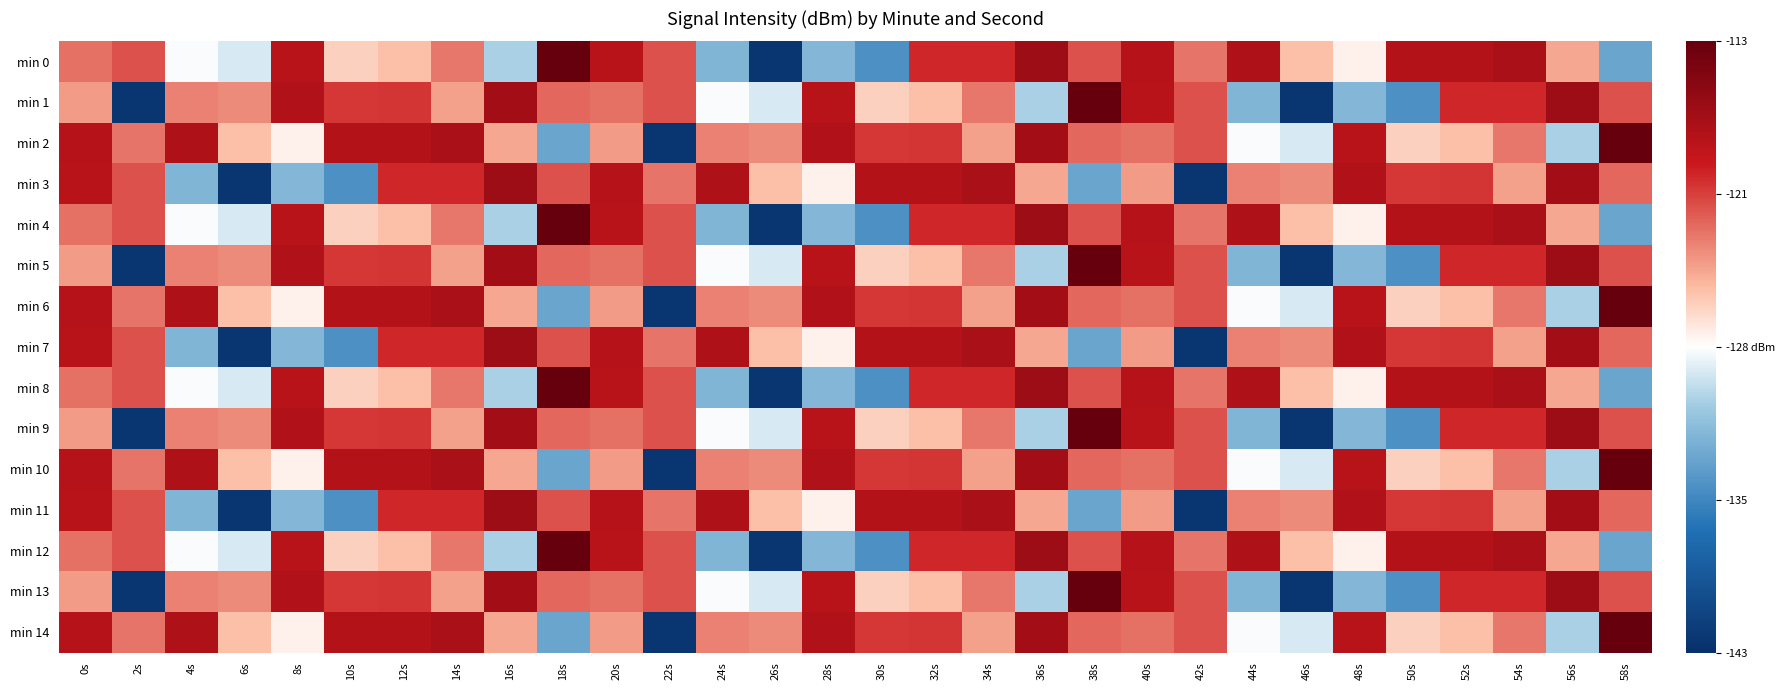

Reading left to right, extract all data points from this chart.

min 0: 0s=0.2	2s=0.2	4s=-0.0	6s=-0.0	8s=0.3	10s=0.1	12s=0.1	14s=0.2	16s=-0.1	18s=0.5	20s=0.3	22s=0.2	24s=-0.1	26s=-0.5	28s=-0.1	30s=-0.2	32s=0.3	34s=0.3	36s=0.4	38s=0.2	40s=0.3	42s=0.2	44s=0.4	46s=0.1	48s=0.0	50s=0.3	52s=0.3	54s=0.4	56s=0.1	58s=-0.2
min 1: 0s=0.1	2s=-0.5	4s=0.2	6s=0.2	8s=0.4	10s=0.3	12s=0.3	14s=0.1	16s=0.4	18s=0.2	20s=0.2	22s=0.2	24s=-0.0	26s=-0.0	28s=0.3	30s=0.1	32s=0.1	34s=0.2	36s=-0.1	38s=0.5	40s=0.3	42s=0.2	44s=-0.1	46s=-0.5	48s=-0.1	50s=-0.2	52s=0.3	54s=0.3	56s=0.4	58s=0.2
min 2: 0s=0.3	2s=0.2	4s=0.4	6s=0.1	8s=0.0	10s=0.3	12s=0.3	14s=0.4	16s=0.1	18s=-0.2	20s=0.1	22s=-0.5	24s=0.2	26s=0.2	28s=0.4	30s=0.3	32s=0.3	34s=0.1	36s=0.4	38s=0.2	40s=0.2	42s=0.2	44s=-0.0	46s=-0.0	48s=0.3	50s=0.1	52s=0.1	54s=0.2	56s=-0.1	58s=0.5
min 3: 0s=0.3	2s=0.2	4s=-0.1	6s=-0.5	8s=-0.1	10s=-0.2	12s=0.3	14s=0.3	16s=0.4	18s=0.2	20s=0.3	22s=0.2	24s=0.4	26s=0.1	28s=0.0	30s=0.3	32s=0.3	34s=0.4	36s=0.1	38s=-0.2	40s=0.1	42s=-0.5	44s=0.2	46s=0.2	48s=0.4	50s=0.3	52s=0.3	54s=0.1	56s=0.4	58s=0.2
min 4: 0s=0.2	2s=0.2	4s=-0.0	6s=-0.0	8s=0.3	10s=0.1	12s=0.1	14s=0.2	16s=-0.1	18s=0.5	20s=0.3	22s=0.2	24s=-0.1	26s=-0.5	28s=-0.1	30s=-0.2	32s=0.3	34s=0.3	36s=0.4	38s=0.2	40s=0.3	42s=0.2	44s=0.4	46s=0.1	48s=0.0	50s=0.3	52s=0.3	54s=0.4	56s=0.1	58s=-0.2
min 5: 0s=0.1	2s=-0.5	4s=0.2	6s=0.2	8s=0.4	10s=0.3	12s=0.3	14s=0.1	16s=0.4	18s=0.2	20s=0.2	22s=0.2	24s=-0.0	26s=-0.0	28s=0.3	30s=0.1	32s=0.1	34s=0.2	36s=-0.1	38s=0.5	40s=0.3	42s=0.2	44s=-0.1	46s=-0.5	48s=-0.1	50s=-0.2	52s=0.3	54s=0.3	56s=0.4	58s=0.2
min 6: 0s=0.3	2s=0.2	4s=0.4	6s=0.1	8s=0.0	10s=0.3	12s=0.3	14s=0.4	16s=0.1	18s=-0.2	20s=0.1	22s=-0.5	24s=0.2	26s=0.2	28s=0.4	30s=0.3	32s=0.3	34s=0.1	36s=0.4	38s=0.2	40s=0.2	42s=0.2	44s=-0.0	46s=-0.0	48s=0.3	50s=0.1	52s=0.1	54s=0.2	56s=-0.1	58s=0.5
min 7: 0s=0.3	2s=0.2	4s=-0.1	6s=-0.5	8s=-0.1	10s=-0.2	12s=0.3	14s=0.3	16s=0.4	18s=0.2	20s=0.3	22s=0.2	24s=0.4	26s=0.1	28s=0.0	30s=0.3	32s=0.3	34s=0.4	36s=0.1	38s=-0.2	40s=0.1	42s=-0.5	44s=0.2	46s=0.2	48s=0.4	50s=0.3	52s=0.3	54s=0.1	56s=0.4	58s=0.2
min 8: 0s=0.2	2s=0.2	4s=-0.0	6s=-0.0	8s=0.3	10s=0.1	12s=0.1	14s=0.2	16s=-0.1	18s=0.5	20s=0.3	22s=0.2	24s=-0.1	26s=-0.5	28s=-0.1	30s=-0.2	32s=0.3	34s=0.3	36s=0.4	38s=0.2	40s=0.3	42s=0.2	44s=0.4	46s=0.1	48s=0.0	50s=0.3	52s=0.3	54s=0.4	56s=0.1	58s=-0.2
min 9: 0s=0.1	2s=-0.5	4s=0.2	6s=0.2	8s=0.4	10s=0.3	12s=0.3	14s=0.1	16s=0.4	18s=0.2	20s=0.2	22s=0.2	24s=-0.0	26s=-0.0	28s=0.3	30s=0.1	32s=0.1	34s=0.2	36s=-0.1	38s=0.5	40s=0.3	42s=0.2	44s=-0.1	46s=-0.5	48s=-0.1	50s=-0.2	52s=0.3	54s=0.3	56s=0.4	58s=0.2
min 10: 0s=0.3	2s=0.2	4s=0.4	6s=0.1	8s=0.0	10s=0.3	12s=0.3	14s=0.4	16s=0.1	18s=-0.2	20s=0.1	22s=-0.5	24s=0.2	26s=0.2	28s=0.4	30s=0.3	32s=0.3	34s=0.1	36s=0.4	38s=0.2	40s=0.2	42s=0.2	44s=-0.0	46s=-0.0	48s=0.3	50s=0.1	52s=0.1	54s=0.2	56s=-0.1	58s=0.5
min 11: 0s=0.3	2s=0.2	4s=-0.1	6s=-0.5	8s=-0.1	10s=-0.2	12s=0.3	14s=0.3	16s=0.4	18s=0.2	20s=0.3	22s=0.2	24s=0.4	26s=0.1	28s=0.0	30s=0.3	32s=0.3	34s=0.4	36s=0.1	38s=-0.2	40s=0.1	42s=-0.5	44s=0.2	46s=0.2	48s=0.4	50s=0.3	52s=0.3	54s=0.1	56s=0.4	58s=0.2
min 12: 0s=0.2	2s=0.2	4s=-0.0	6s=-0.0	8s=0.3	10s=0.1	12s=0.1	14s=0.2	16s=-0.1	18s=0.5	20s=0.3	22s=0.2	24s=-0.1	26s=-0.5	28s=-0.1	30s=-0.2	32s=0.3	34s=0.3	36s=0.4	38s=0.2	40s=0.3	42s=0.2	44s=0.4	46s=0.1	48s=0.0	50s=0.3	52s=0.3	54s=0.4	56s=0.1	58s=-0.2
min 13: 0s=0.1	2s=-0.5	4s=0.2	6s=0.2	8s=0.4	10s=0.3	12s=0.3	14s=0.1	16s=0.4	18s=0.2	20s=0.2	22s=0.2	24s=-0.0	26s=-0.0	28s=0.3	30s=0.1	32s=0.1	34s=0.2	36s=-0.1	38s=0.5	40s=0.3	42s=0.2	44s=-0.1	46s=-0.5	48s=-0.1	50s=-0.2	52s=0.3	54s=0.3	56s=0.4	58s=0.2
min 14: 0s=0.3	2s=0.2	4s=0.4	6s=0.1	8s=0.0	10s=0.3	12s=0.3	14s=0.4	16s=0.1	18s=-0.2	20s=0.1	22s=-0.5	24s=0.2	26s=0.2	28s=0.4	30s=0.3	32s=0.3	34s=0.1	36s=0.4	38s=0.2	40s=0.2	42s=0.2	44s=-0.0	46s=-0.0	48s=0.3	50s=0.1	52s=0.1	54s=0.2	56s=-0.1	58s=0.5